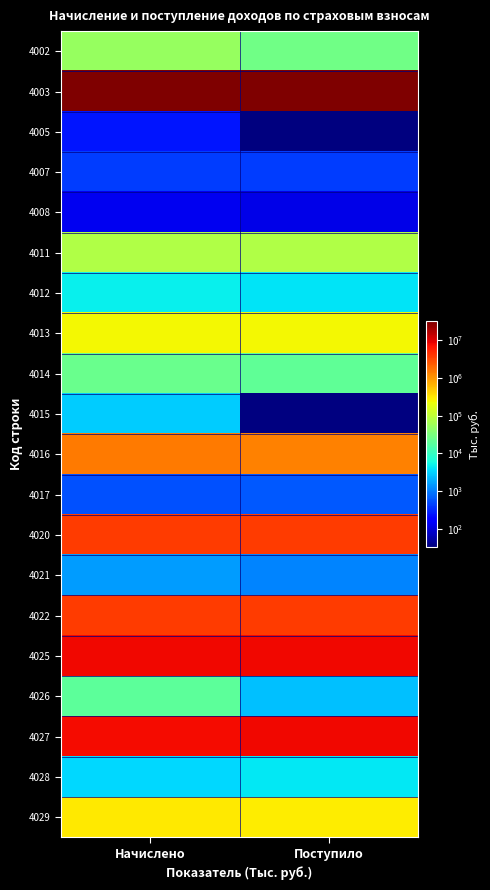

Which label corresponds to the smallest value in the chart?

Поступило